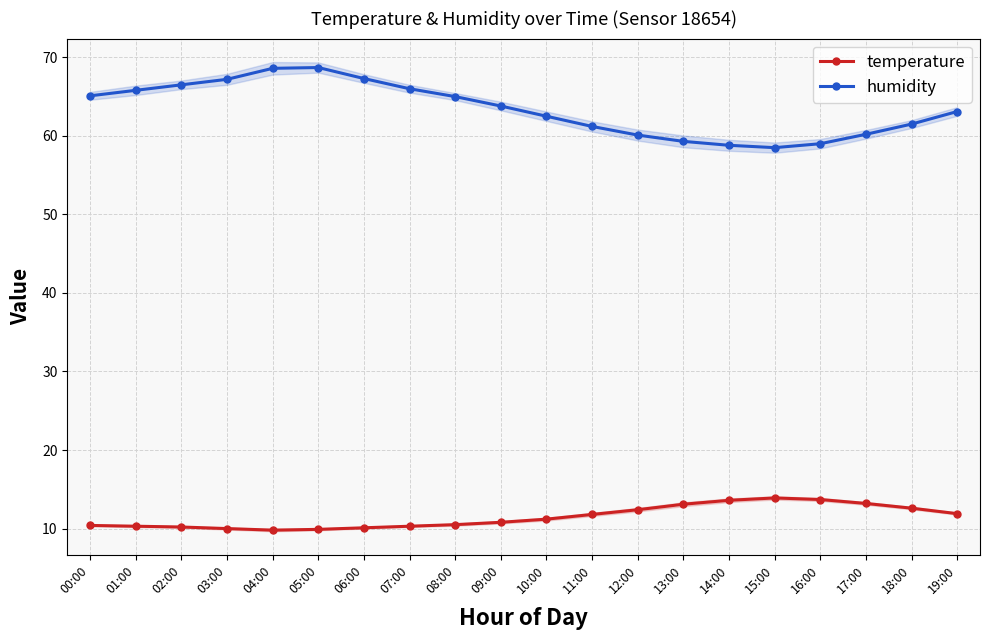

List the series in order of their overall mean, highest first.

humidity, temperature